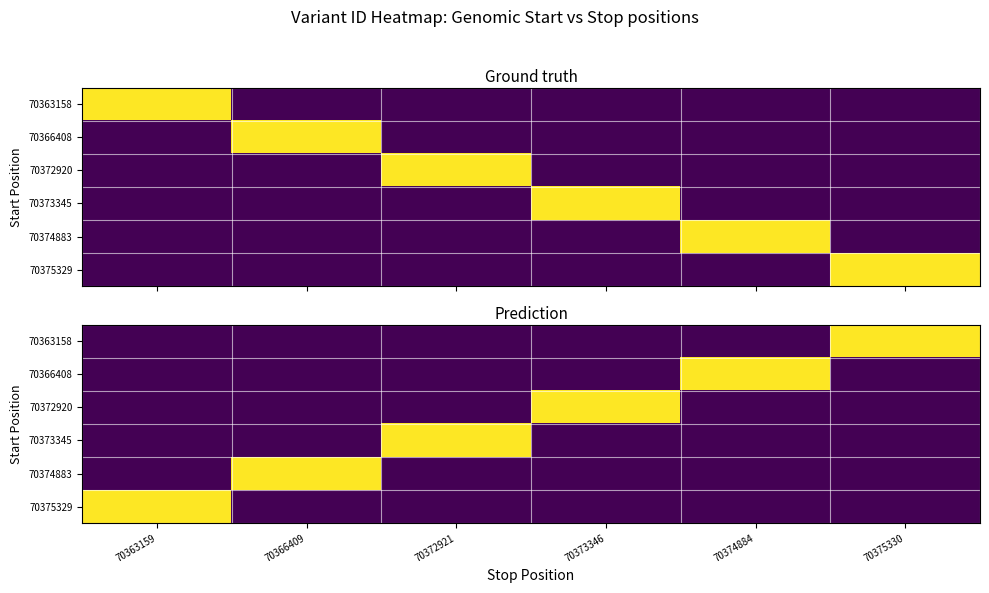

Which category has the highest value across all series?

70375330